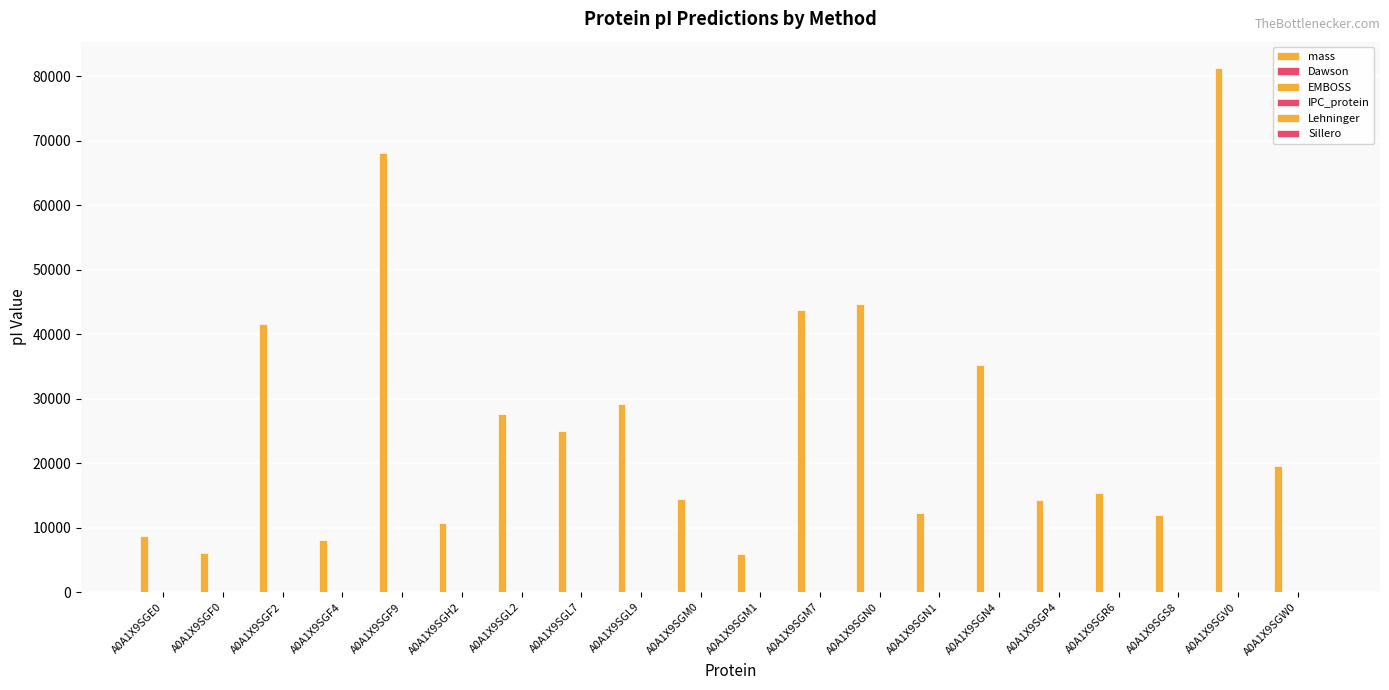

How many distinct data groups are displayed?

6